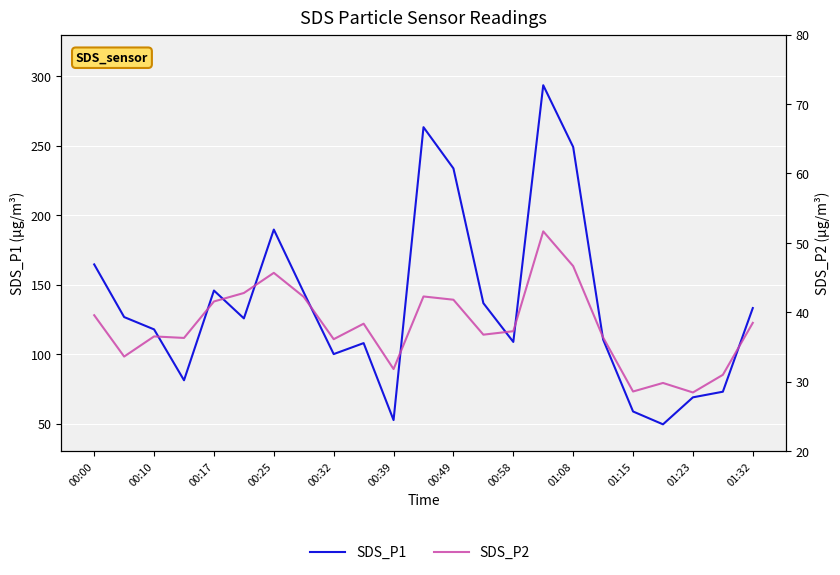

The SDS_P2 series shows 36.8 at 13. True or false?

True